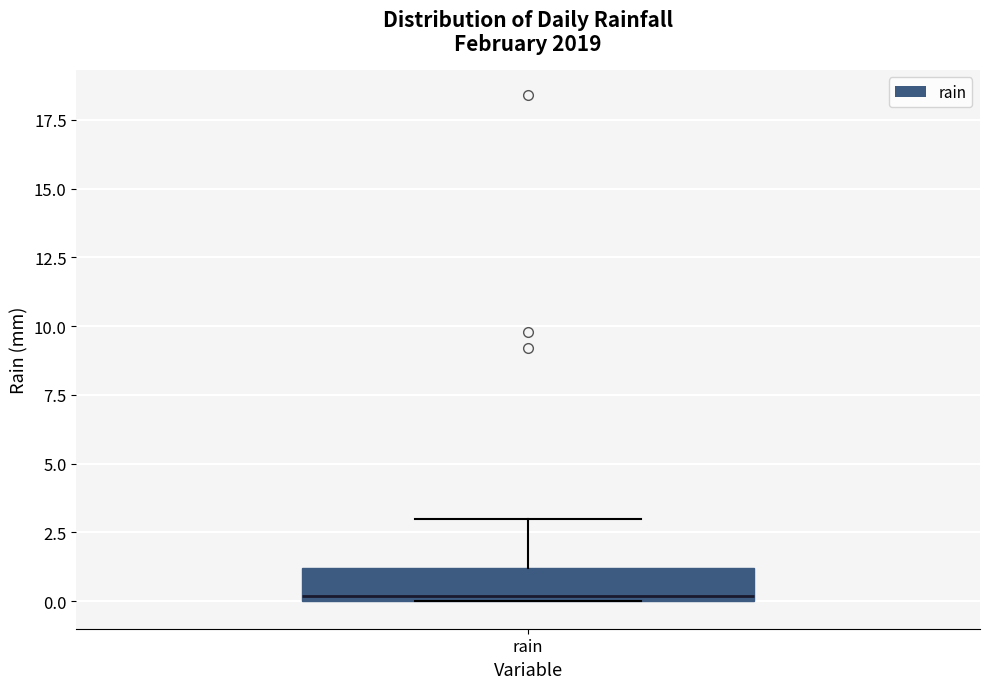

Transcribe this box plot: give where the median line is, the range the box spans, and where the two whiskers end, as read against the y-axis. The values are not printed on the chart, so give them approximately, as read against the axis.

median 0 (just above the box's lower edge), box 0 to 1, whiskers 0 to 3